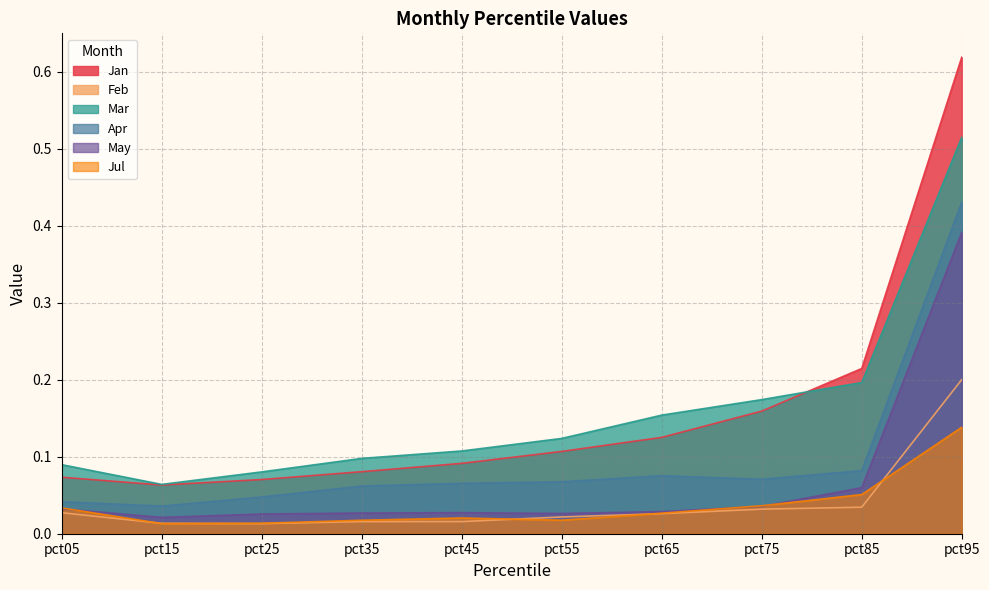

Where is the first local minimum for May?

pct15